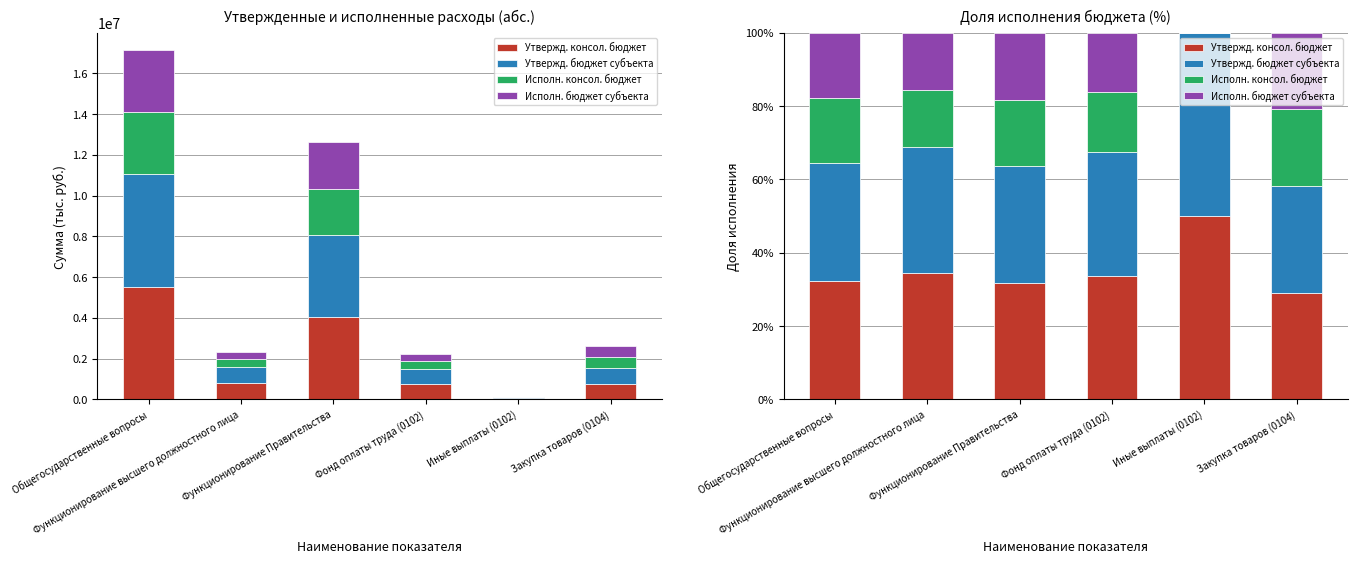

What is the value of the Исполн. консол. бюджет bar at the 4th from the left?

16.2